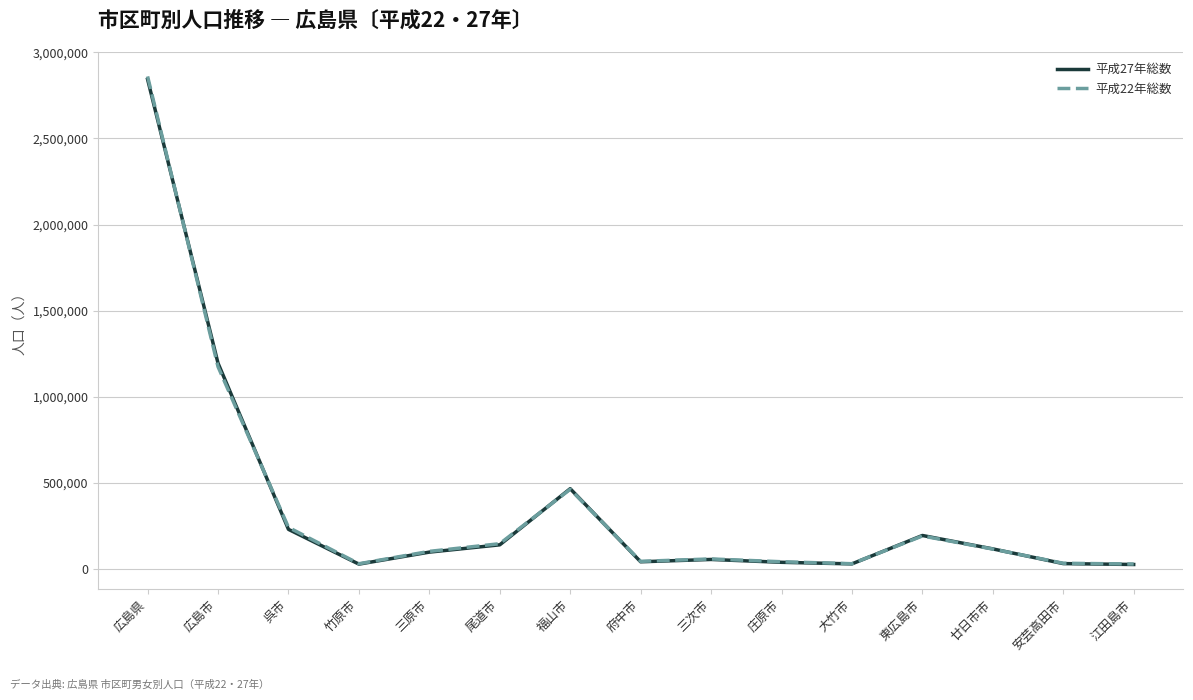

Where does the 平成27年総数 series first go above 96194?

広島県